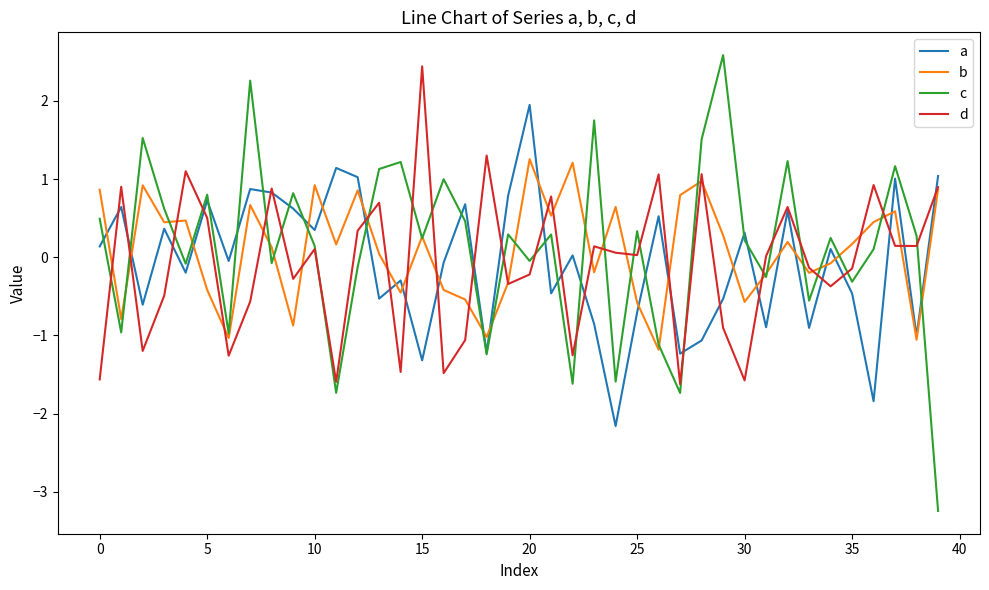

What is the minimum value for d?

-1.6